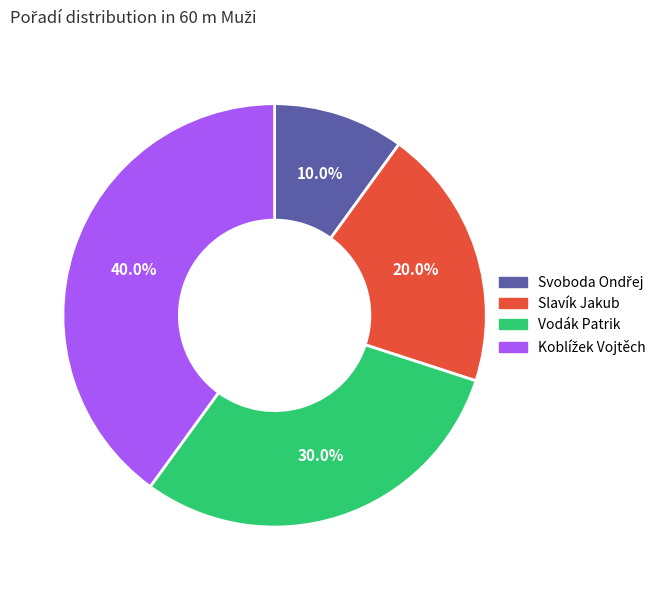

Does Slavík Jakub account for over 50% of the chart?

No